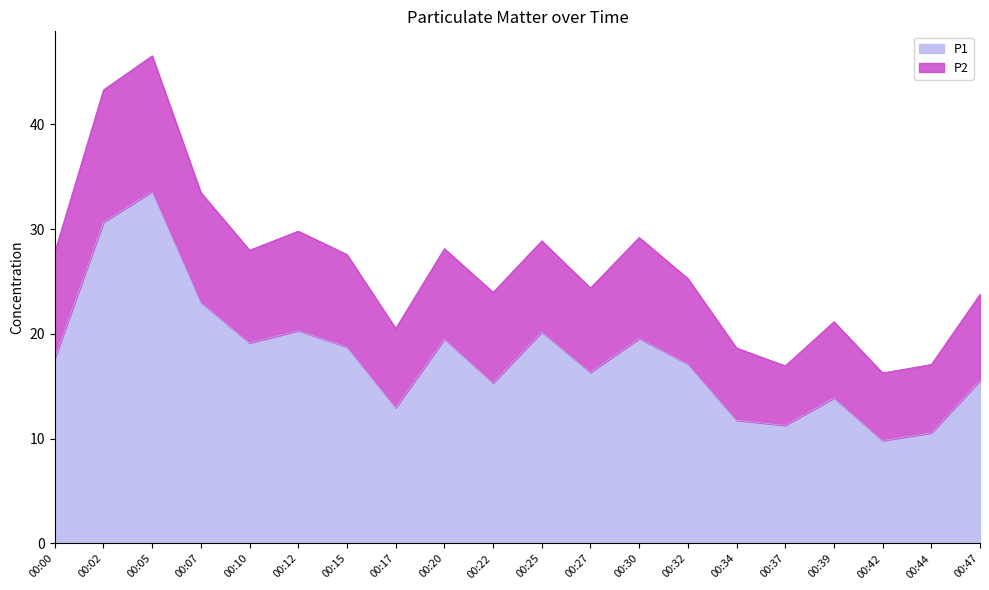

Is it true that P1 equals 48.6 at 00:02?

False